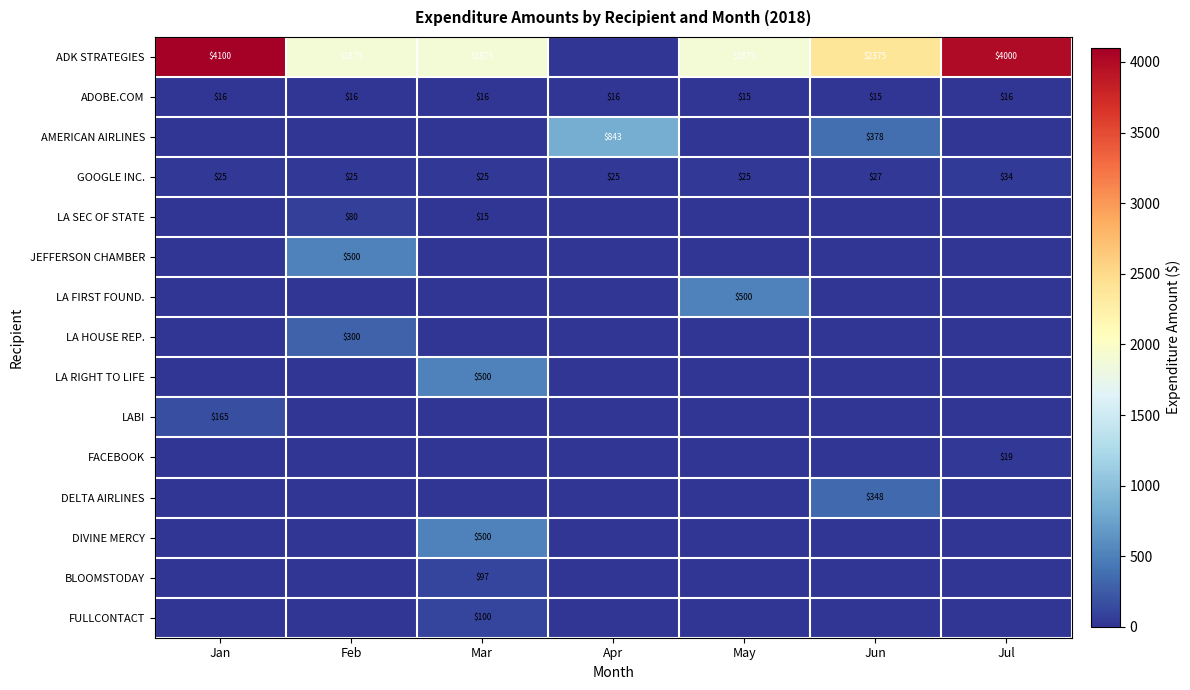

At how many categories does at least one series exceed 3854?

2